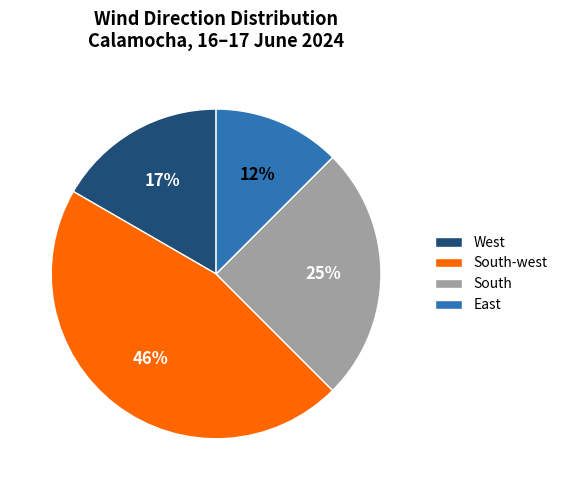

True or false: South-west accounts for 58% of the total.

False